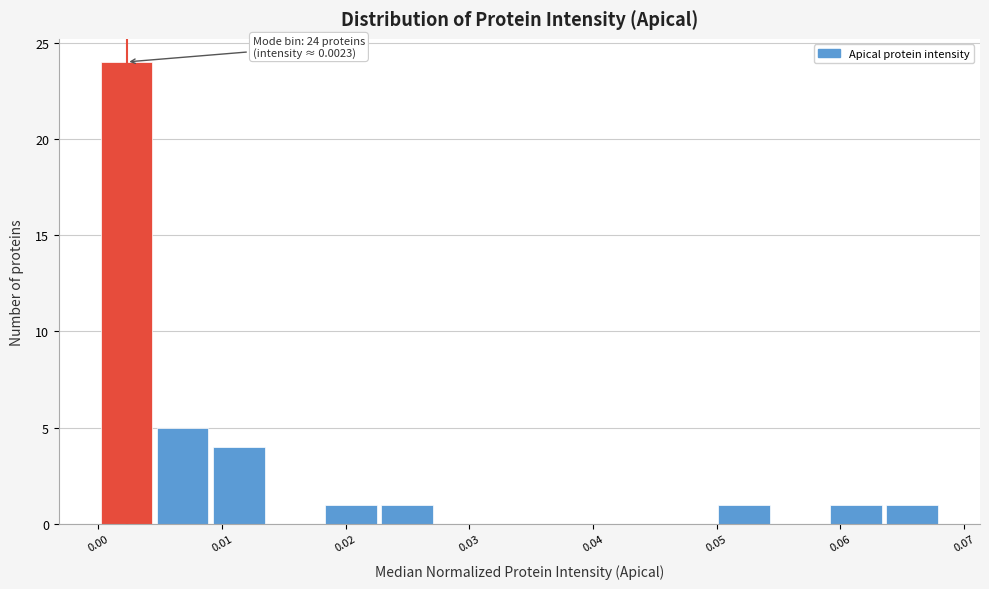

Which range on the x-axis has the tallest bar?

0.000 to 0.005